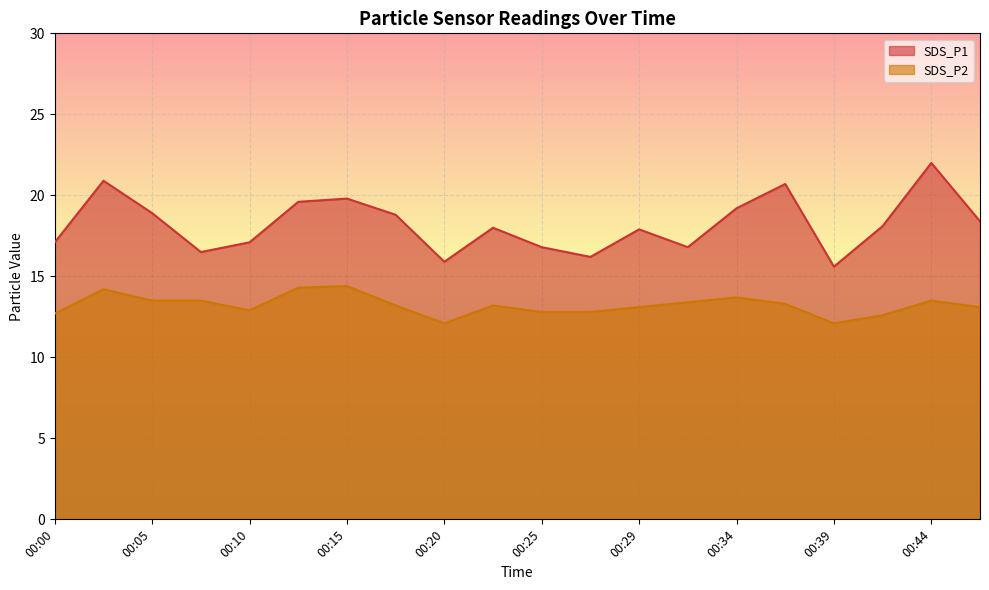

List the labels in order of SDS_P2 value, smallest first.

00:20, 00:39, 00:42, 00:00, 00:25, 00:27, 00:10, 00:29, 00:47, 00:17, 00:22, 00:37, 00:32, 00:05, 00:07, 00:44, 00:34, 00:02, 00:12, 00:15